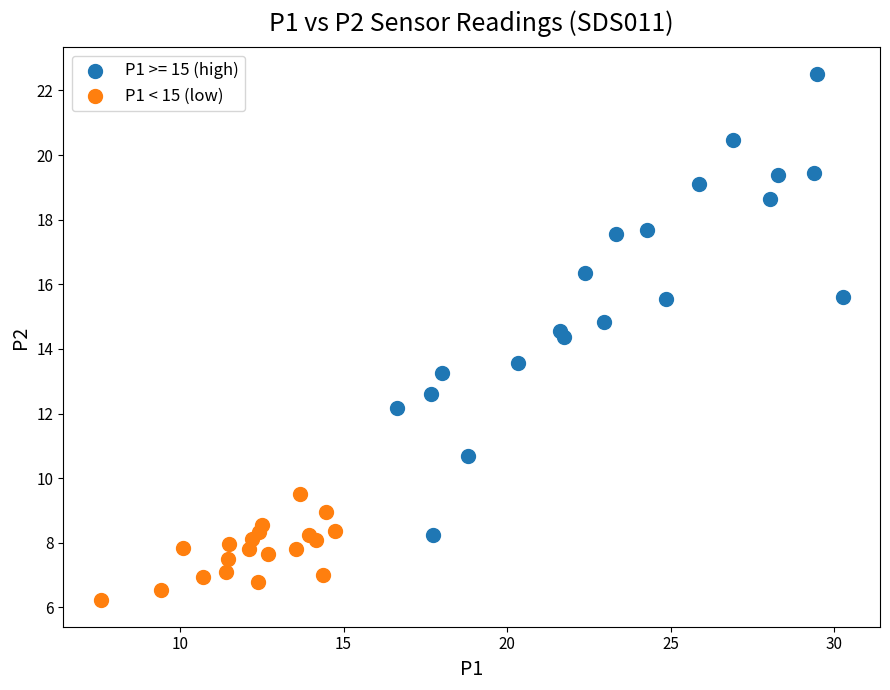

Which series has the widest spread of Y values?

P1 >= 15 (high)